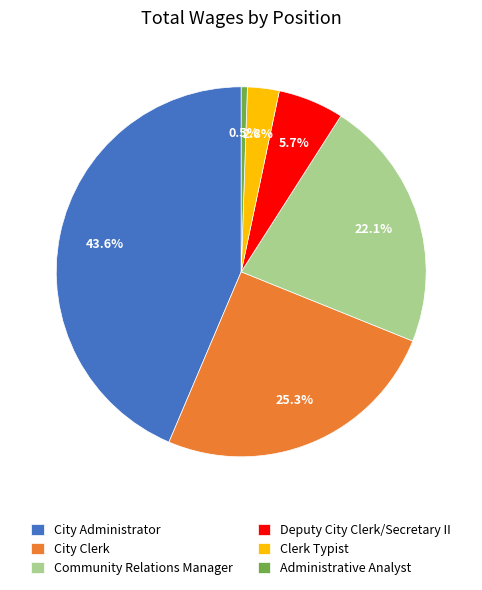

How many segments does this pie chart have?

6